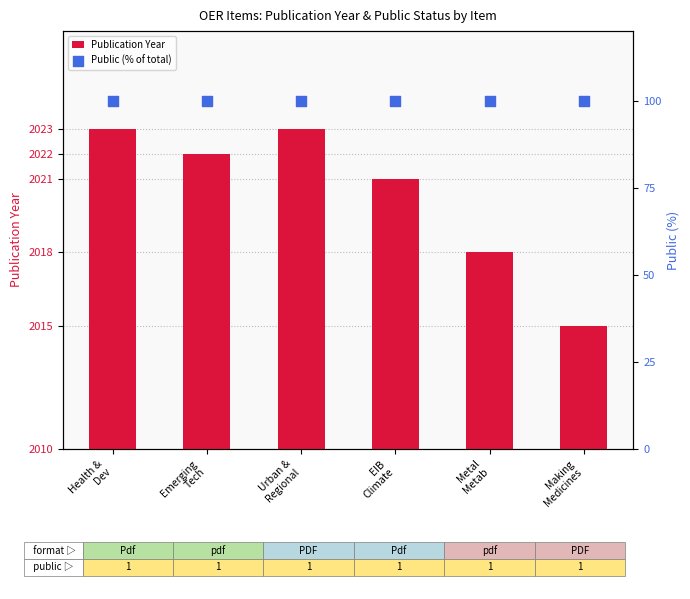

What is the total value across all series at Making
Medicines?

2115